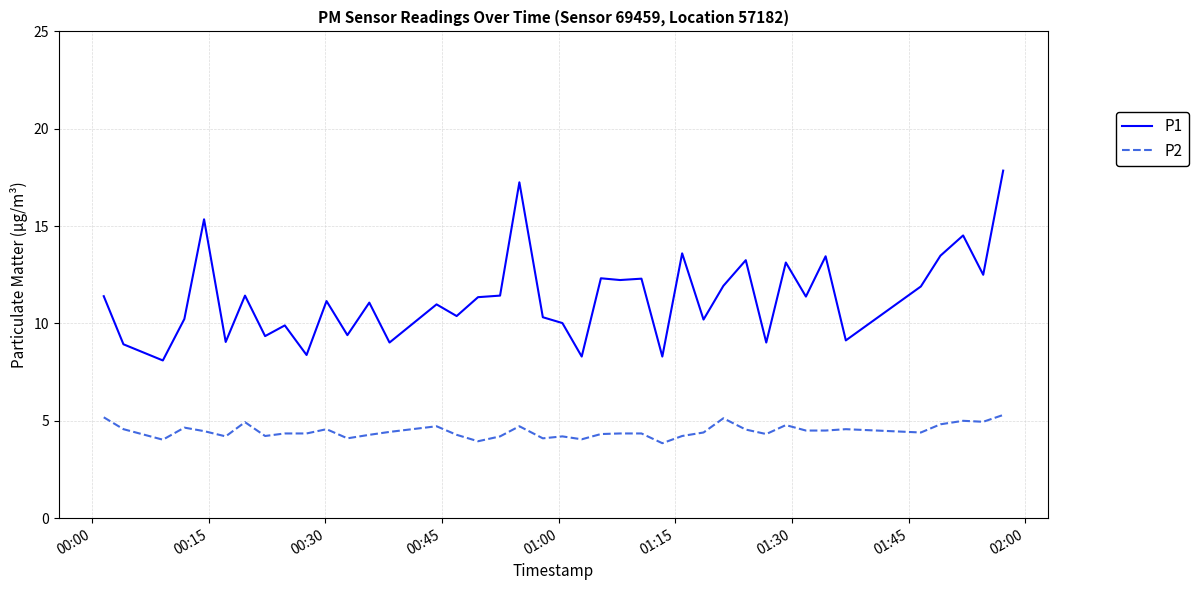

True or false: P1 and P2 cross at least once.

False